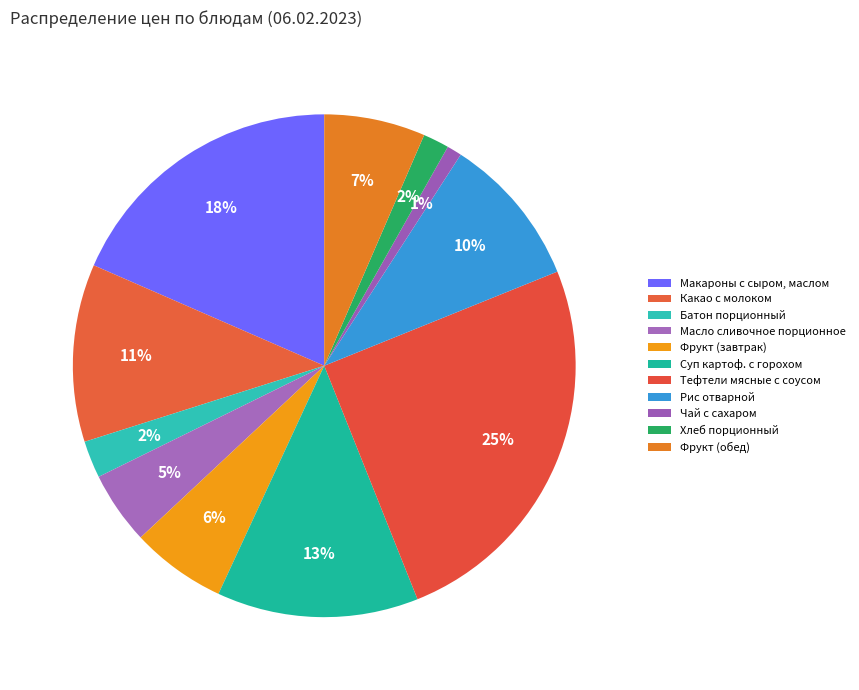

Is it true that Макароны с сыром, маслом is 18% of the pie?

True